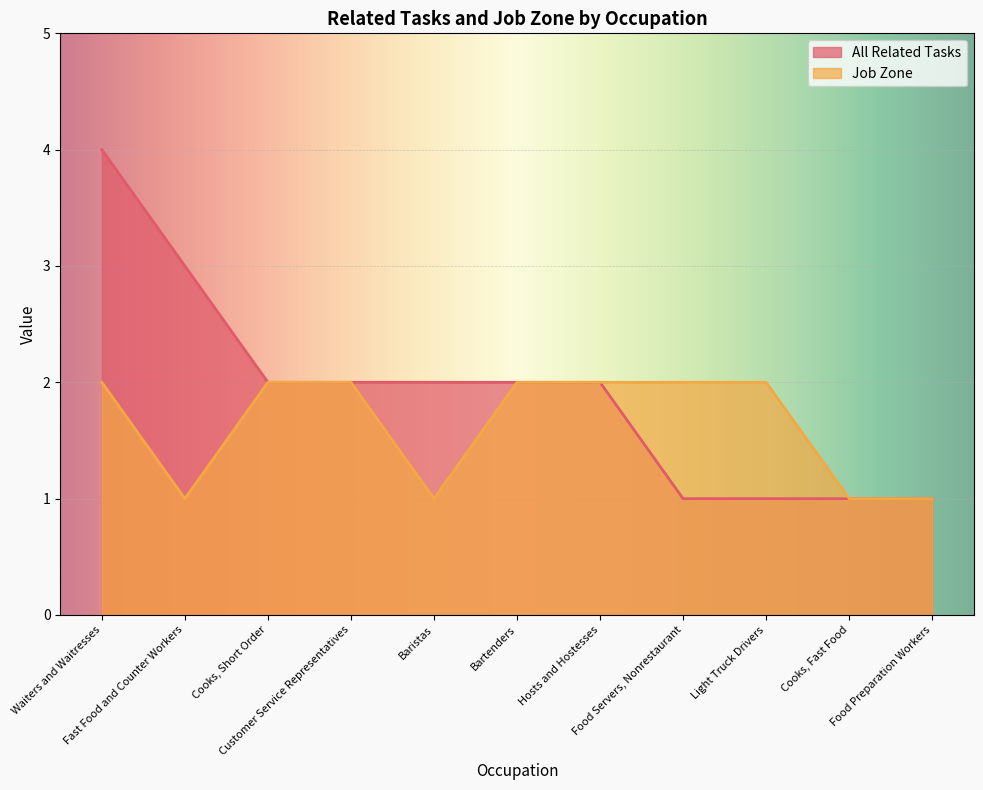

True or false: All Related Tasks and Job Zone cross at least once.

False